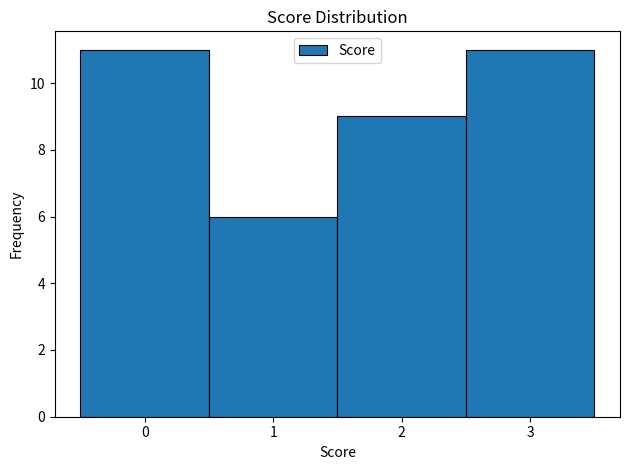

What is the height of the bar covering 2.5 to 3.5 on the x-axis? The values are not printed on the chart, so give them approximately, as read against the axis.

11